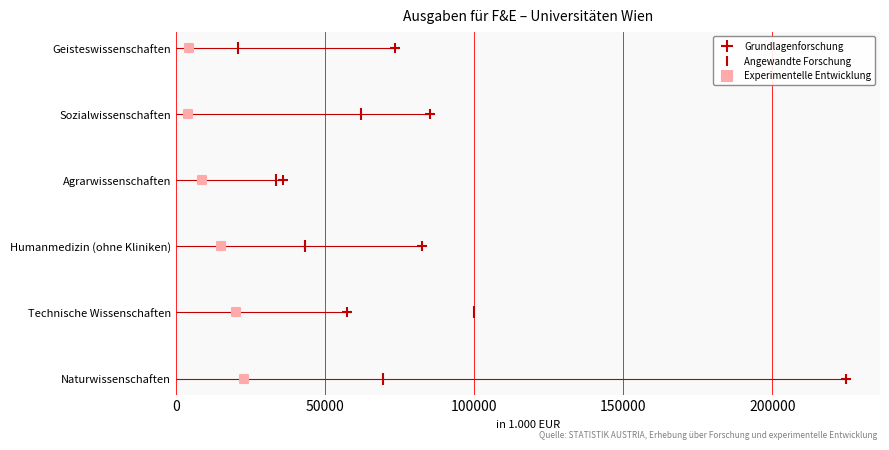

Which series reaches the maximum Y coordinate?

Grundlagenforschung